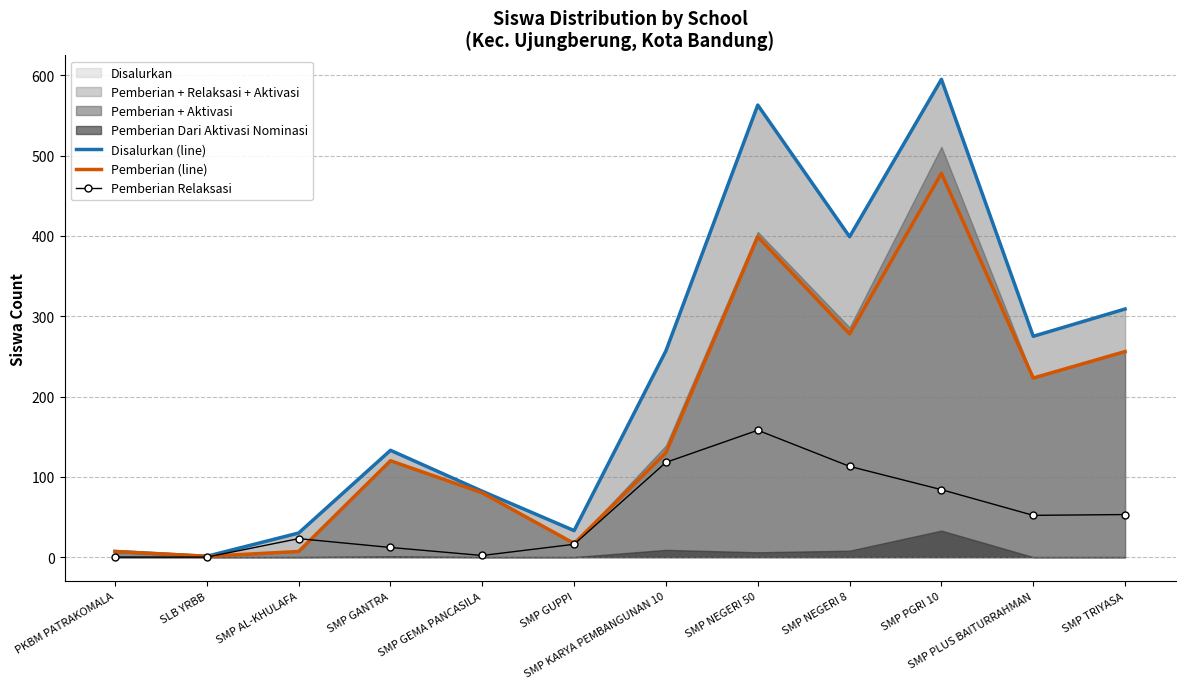

What is the value of the Disalurkan (line) point at the 12th from the left?

309